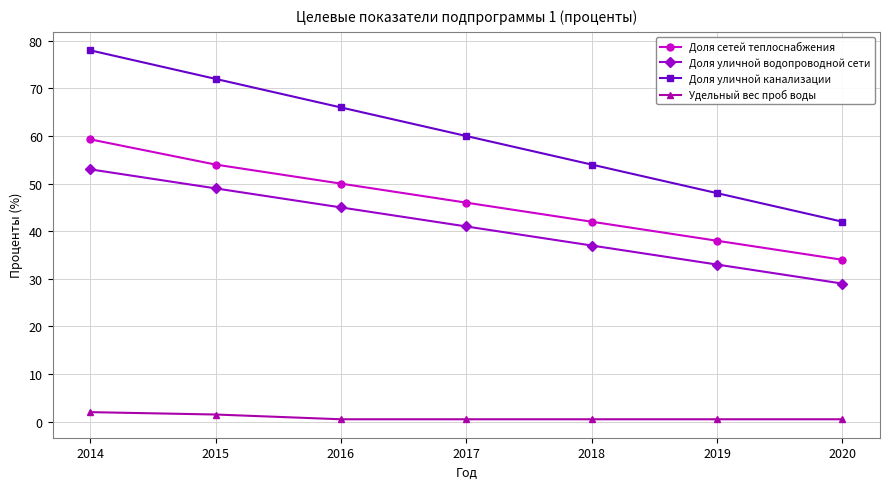

What is the average value of the Доля сетей теплоснабжения series?

46.2